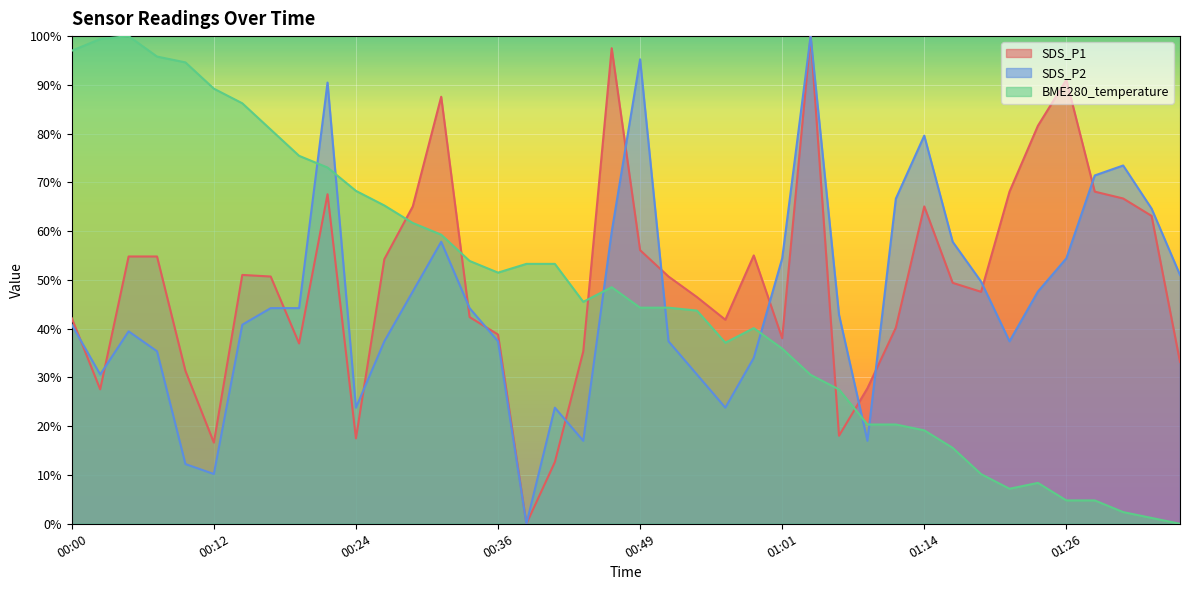

True or false: SDS_P1 has a value of 12.8 at 01:36.

False